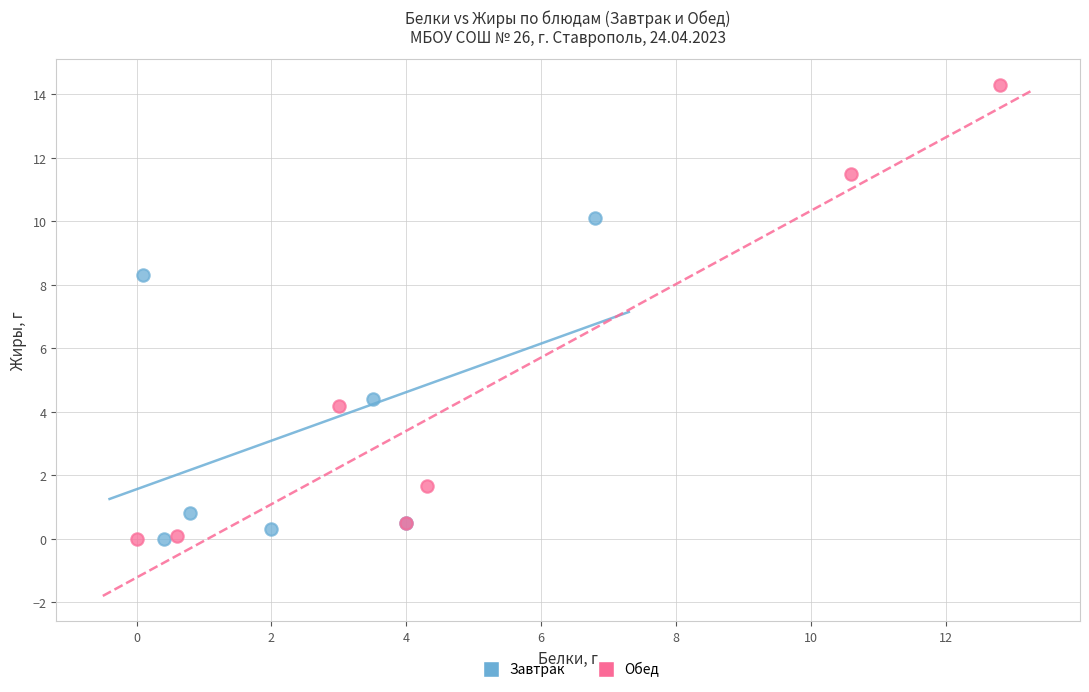

Which series reaches the maximum Y coordinate?

Обед